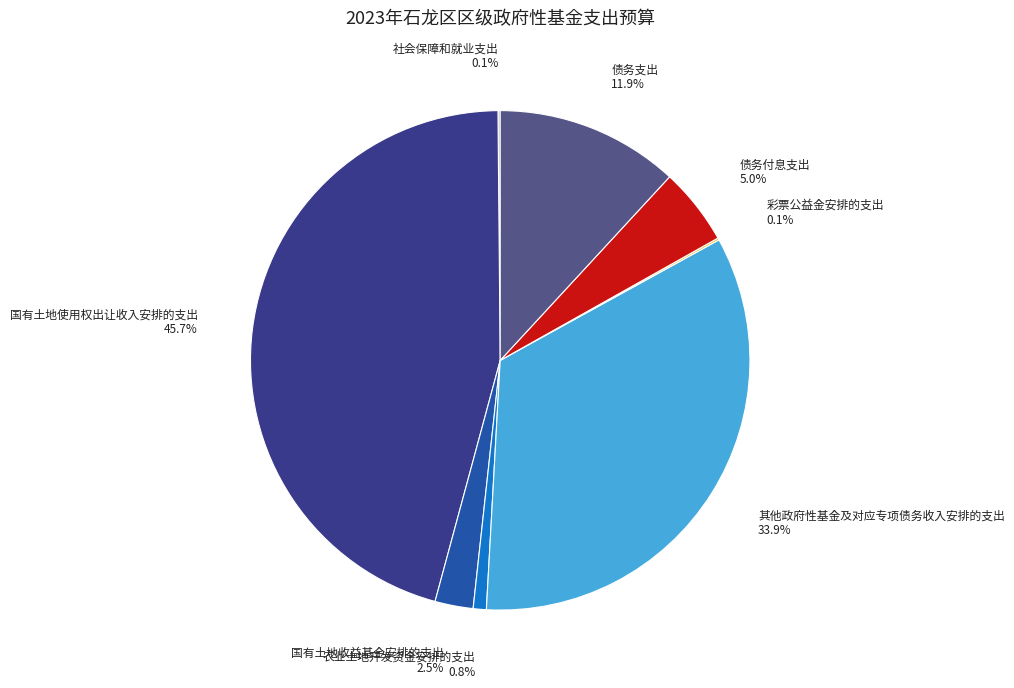

To the nearest percent, what is the difference between the largest and smallest slice percentages?

46%